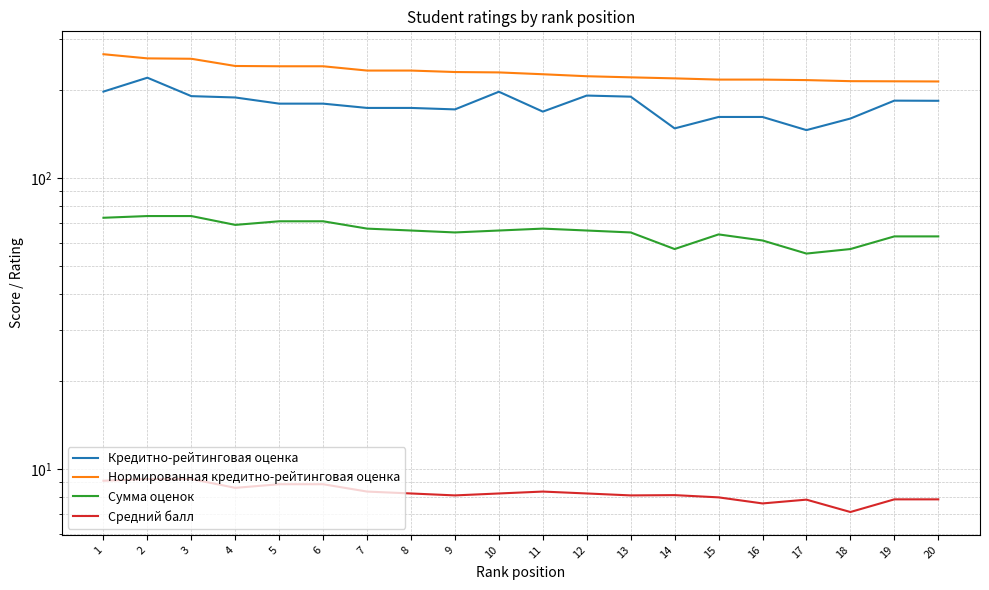

How many data points in Кредитно-рейтинговая оценка are above 180?

9